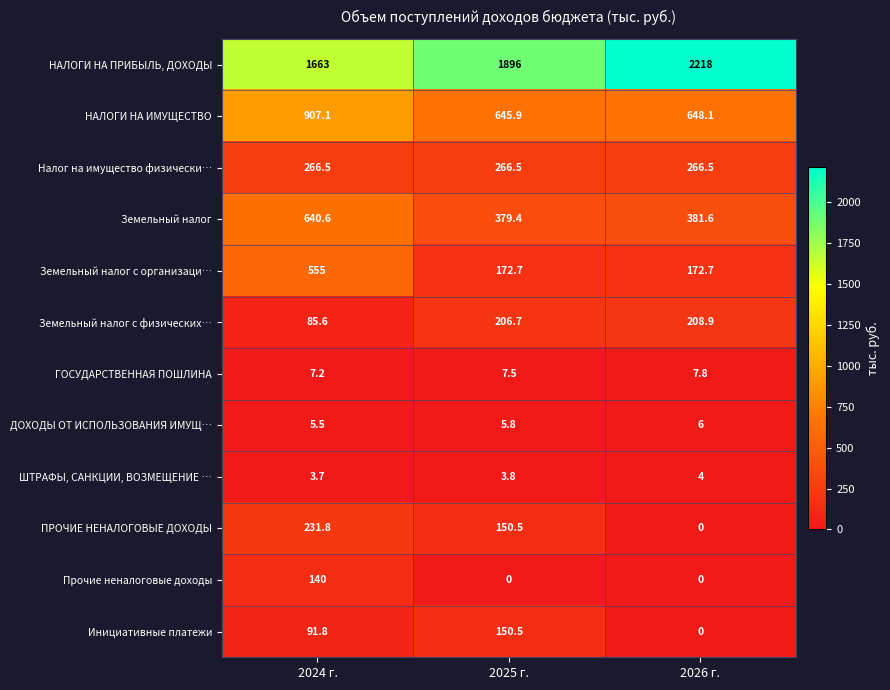

What is the sum of all Земельный налог values?

1401.6